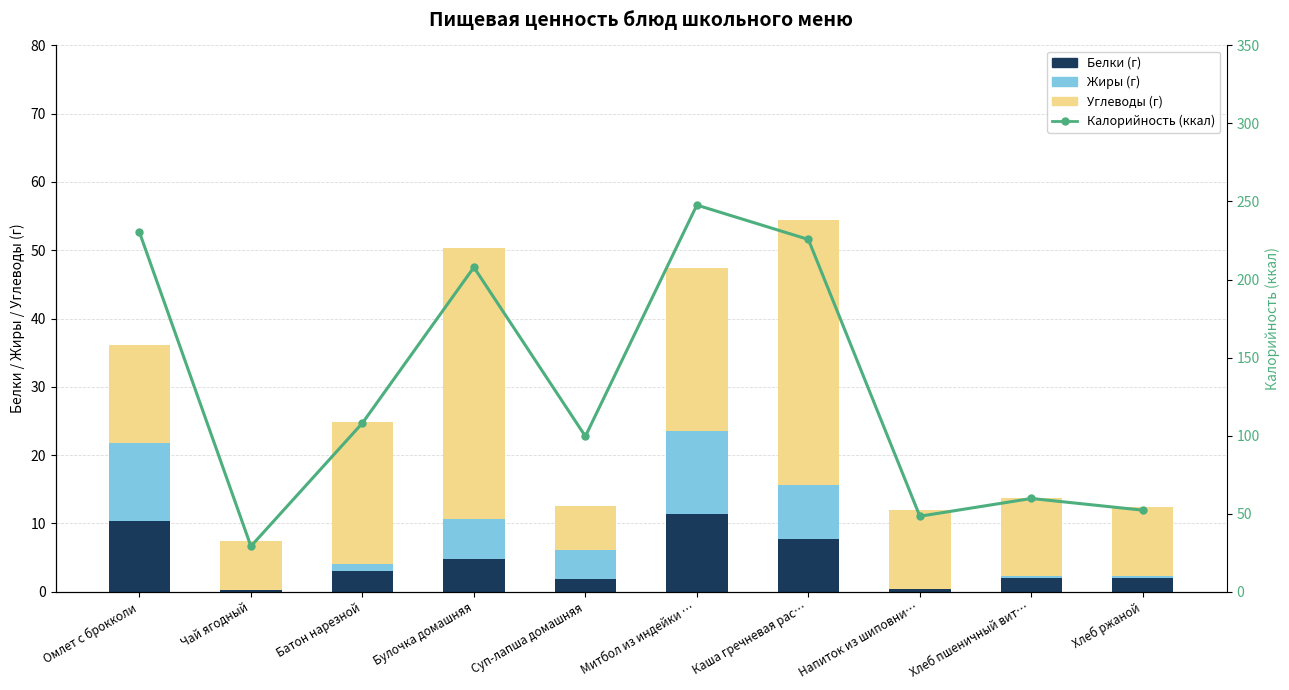

Reading left to right, list all the values displayed in this chart.

Белки (г): 10.4	0.2	3.0	4.7	1.9	11.4	7.6	0.3	2.0	2.0
Жиры (г): 11.3	0.1	1.0	5.9	4.3	12.1	7.9	0.1	0.3	0.4
Углеводы (г): 14.5	7.2	20.8	39.7	6.4	24.0	38.9	11.5	11.4	10.0
Калорийность (ккал): 230.3	29.1	108.0	207.8	99.5	247.7	225.7	48.3	59.7	52.2